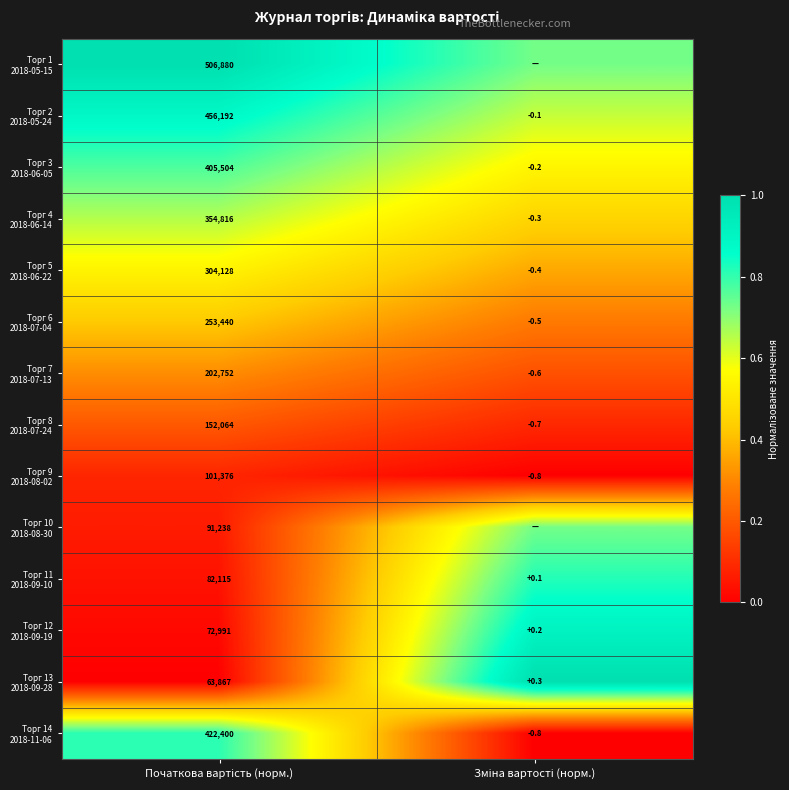

Is it true that Торг 4 2018-06-14 equals 0.9 at Початкова вартість (норм.)?

False